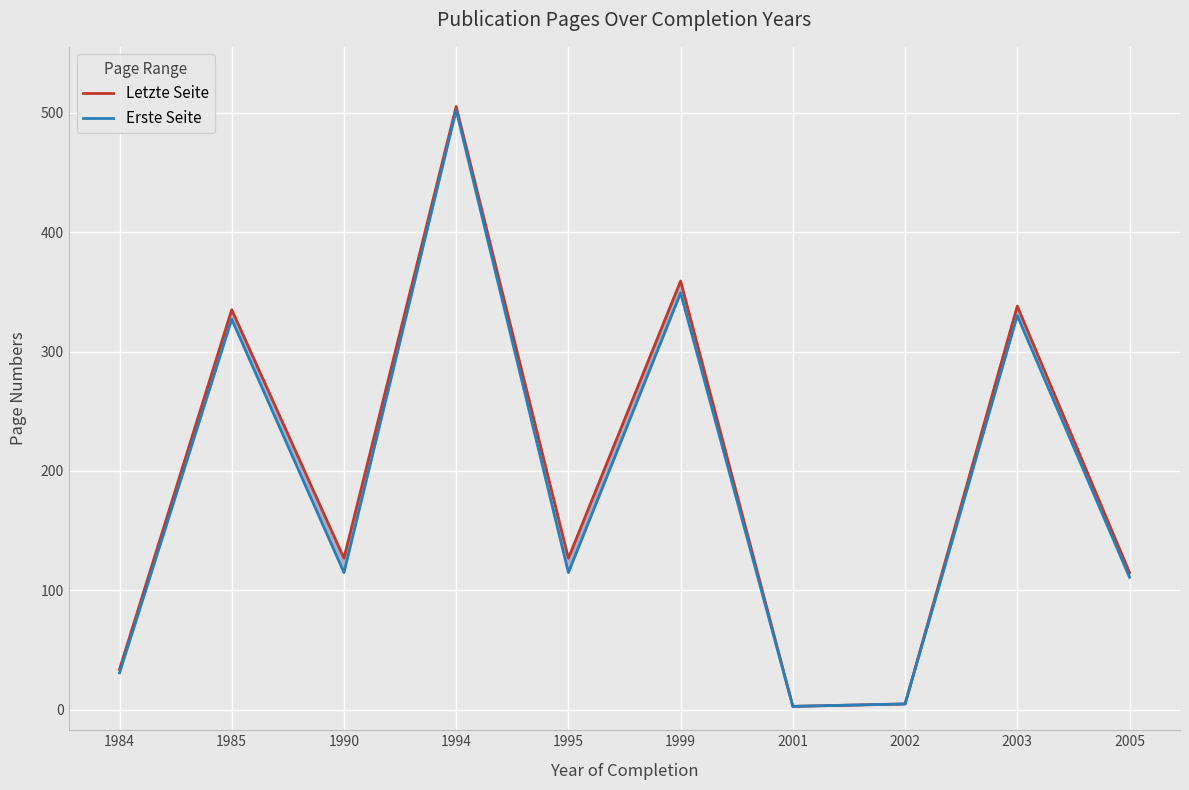

Where is the first local maximum for Erste Seite?

1985